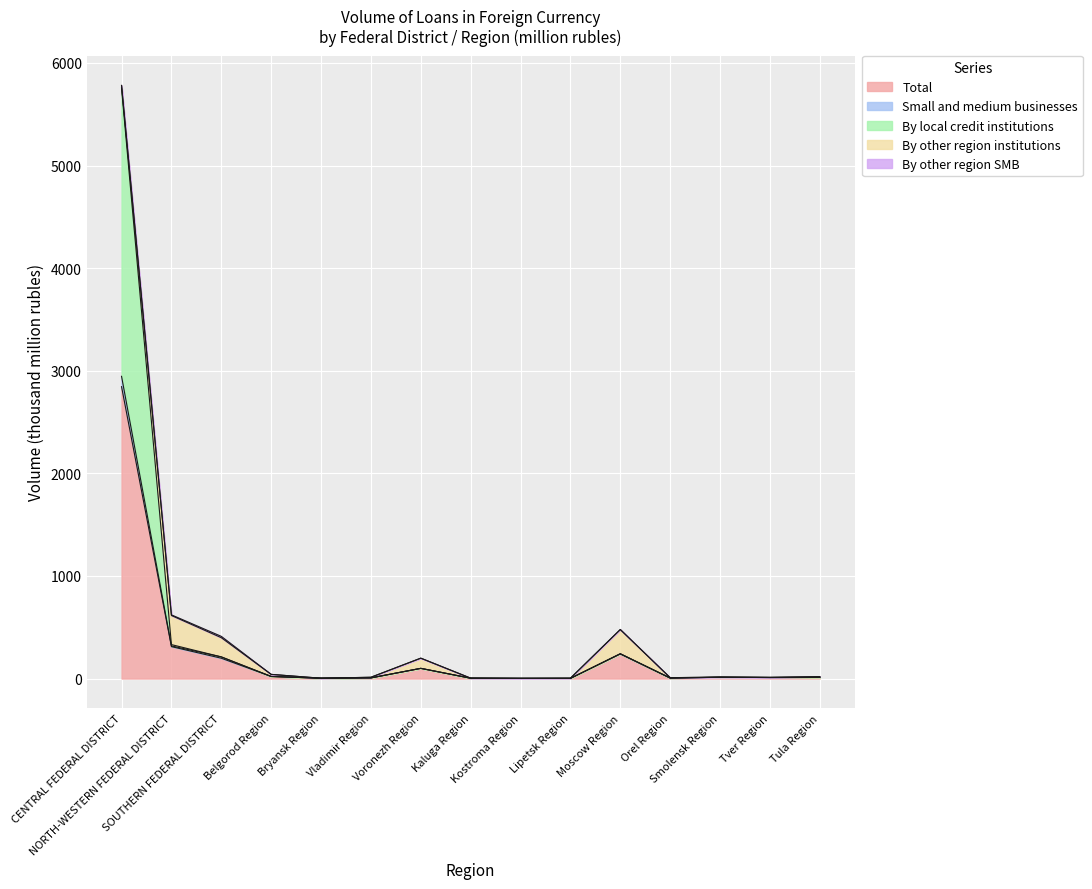

What is the maximum value for Total?

2844.7